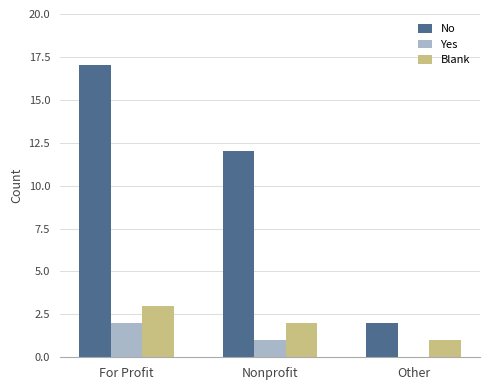

What is the approximate value of Blank at Other?

1